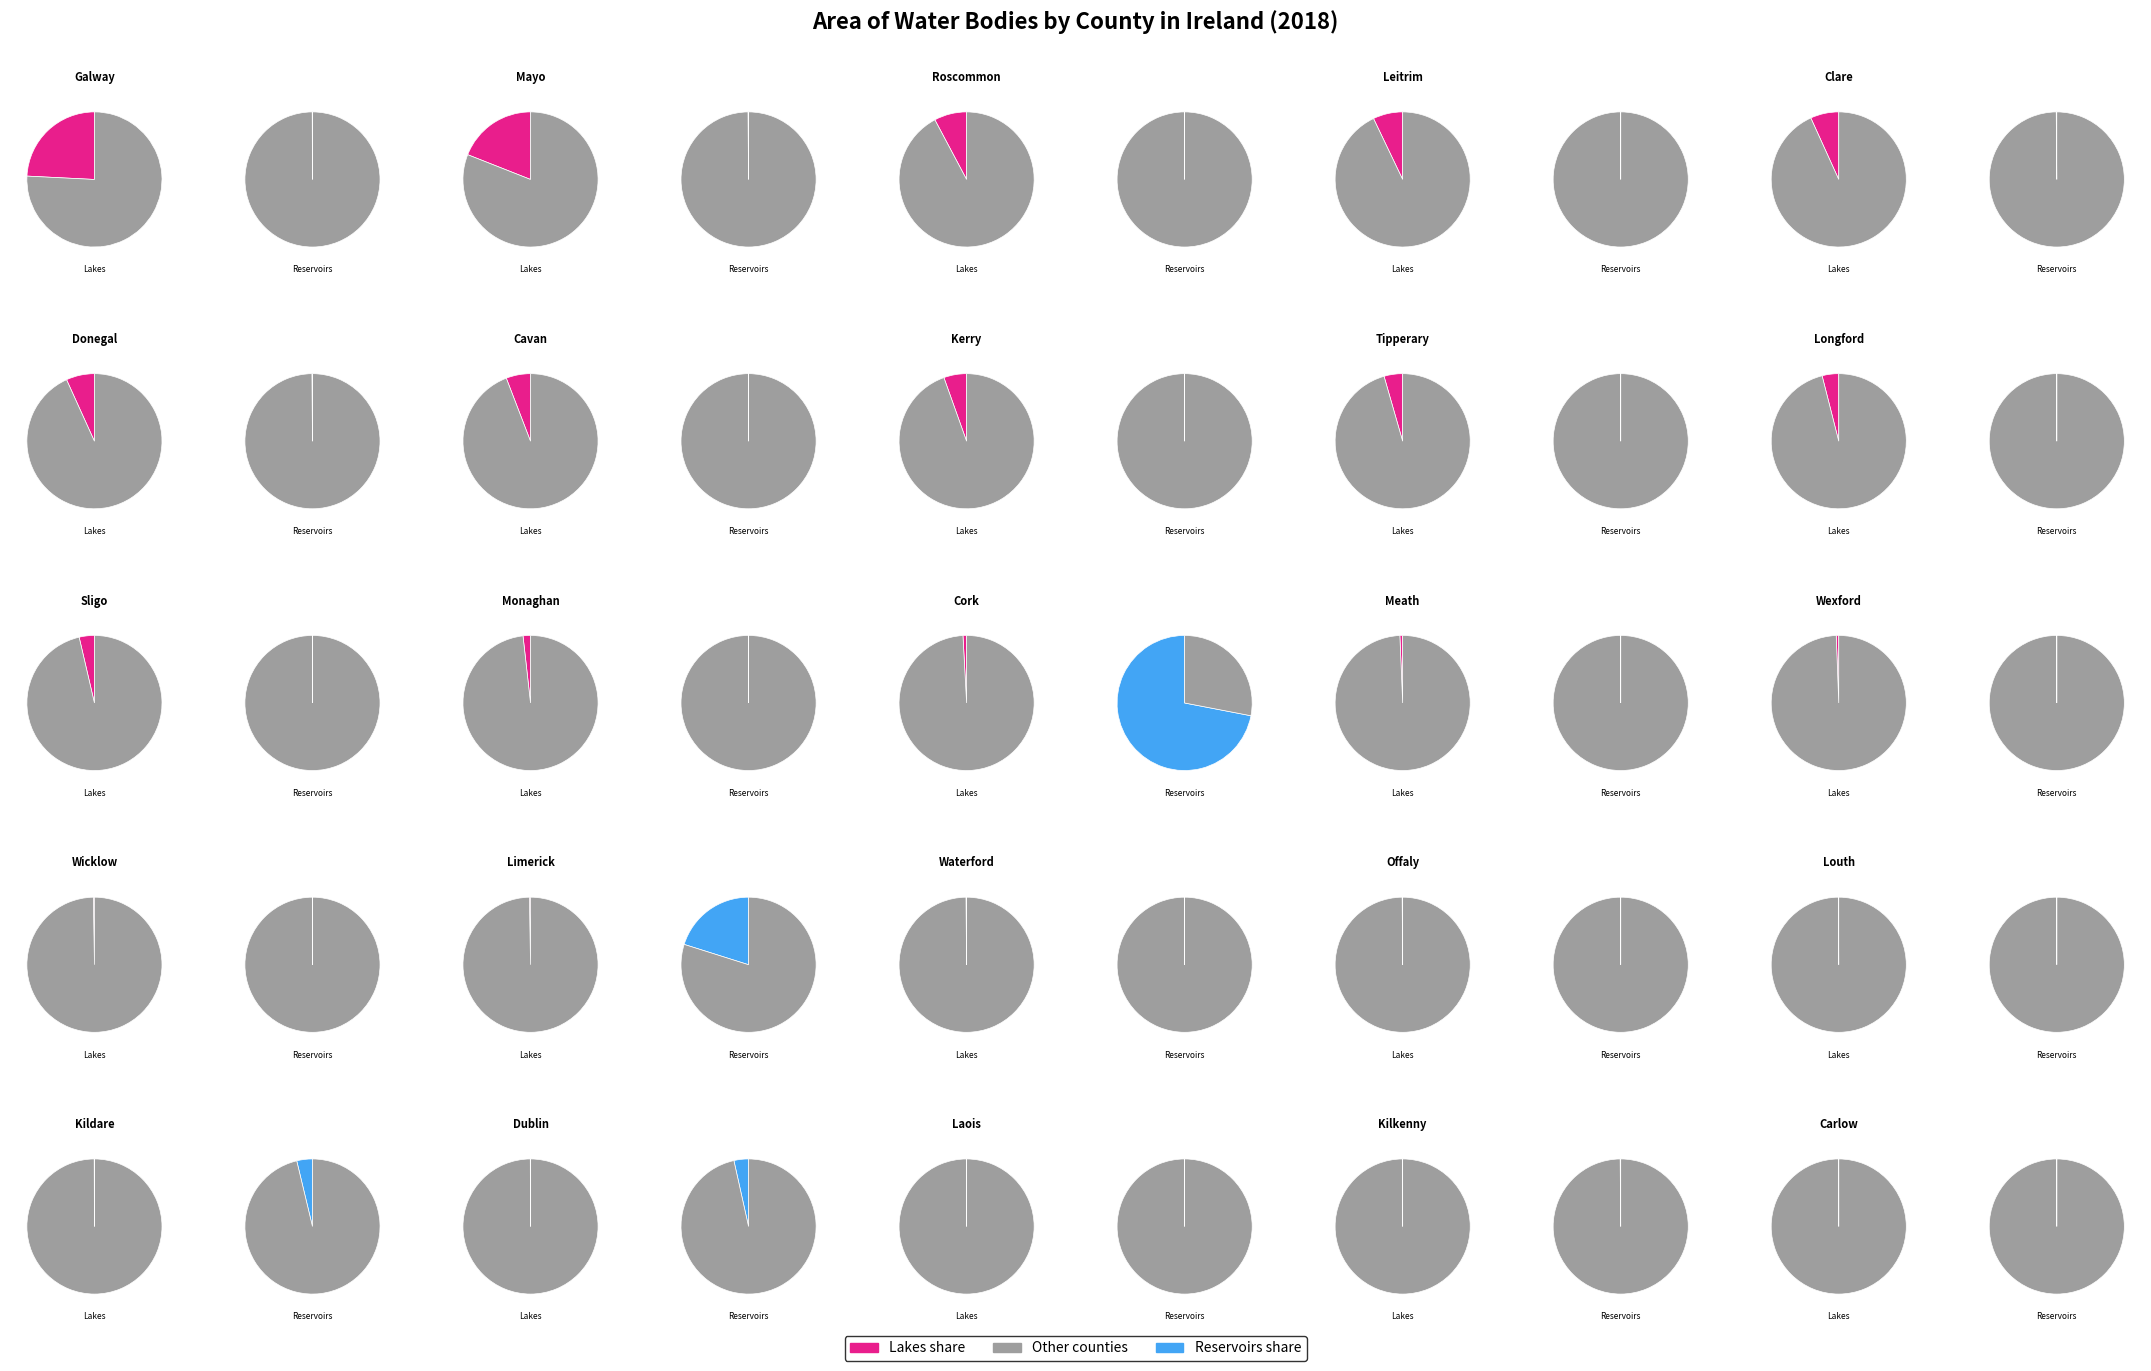

Rank the categories by Area of reservoirs value from lowest to highest.

Co. Roscommon, Co. Leitrim, Co. Cavan, Co. Tipperary, Co. Longford, Co. Sligo, Co. Monaghan, Co. Meath, Co. Wexford, Co. Wicklow, Co. Waterford, Co. Offaly, Co. Louth, Co. Laois, Co. Carlow, Co. Galway, Co. Kerry, Co. Mayo, Co. Clare, Co. Donegal, Co. Kilkenny, Co. Dublin, Co. Kildare, Co. Limerick, Co. Cork